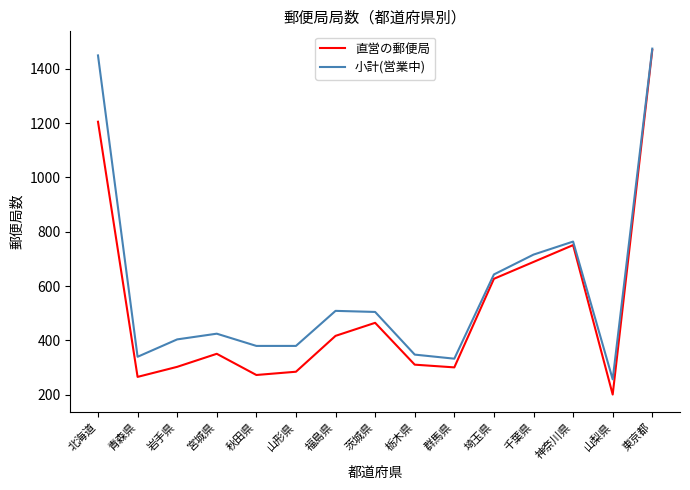

What is the spread (max minus min) of values at 宮城県?

74